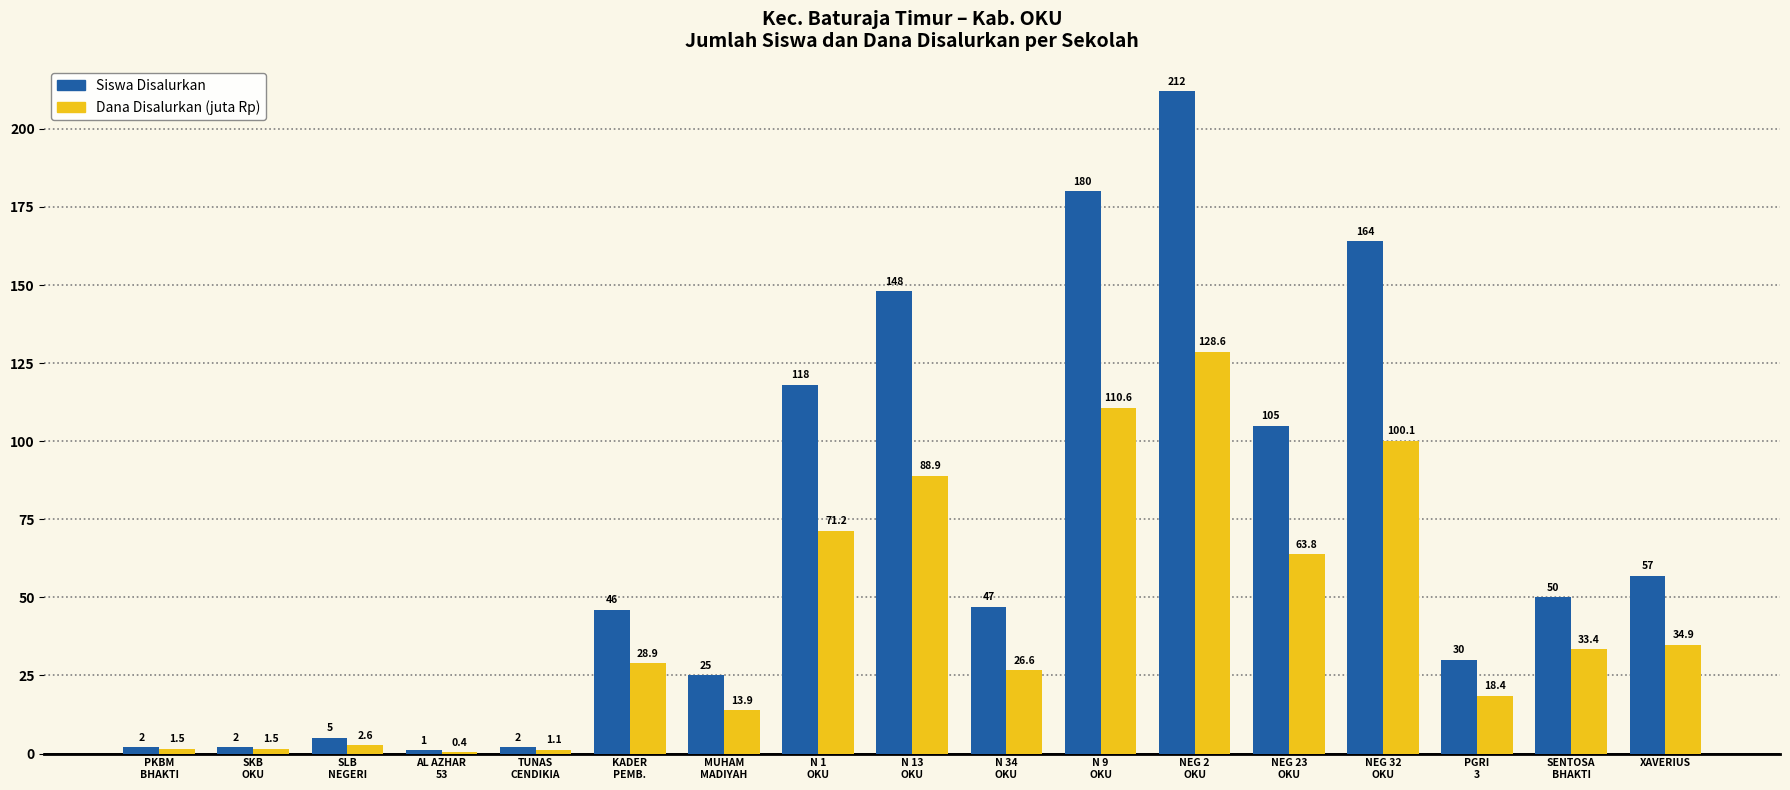

Which series has the largest total across all categories?

Siswa Disalurkan